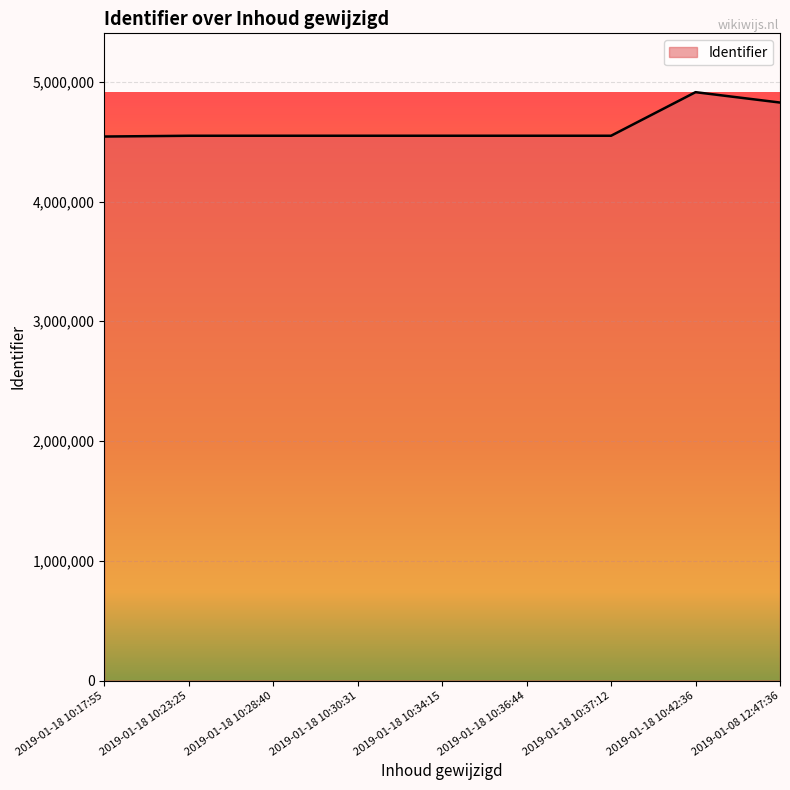

What is the difference between the values at 2019-01-18 10:42:36 and 2019-01-18 10:17:55?

370451